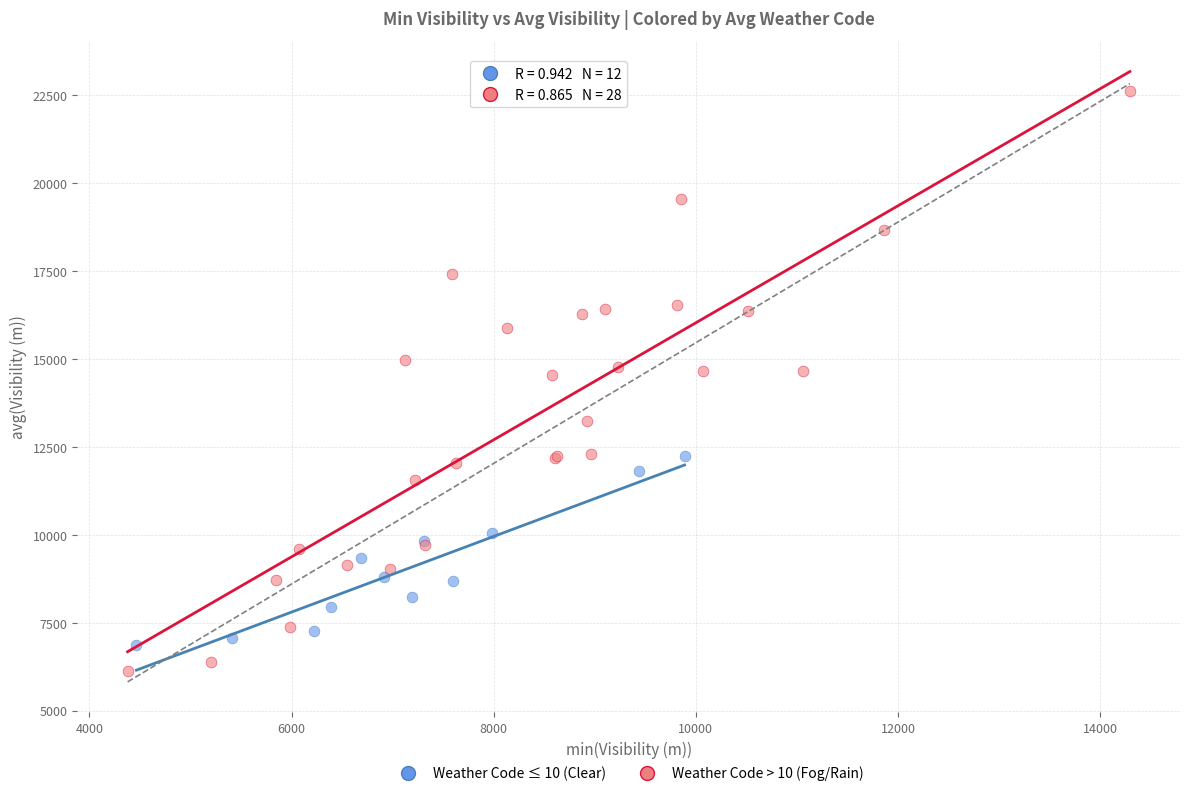

Which series has the widest spread of Y values?

Weather Code > 10 (Fog/Rain)